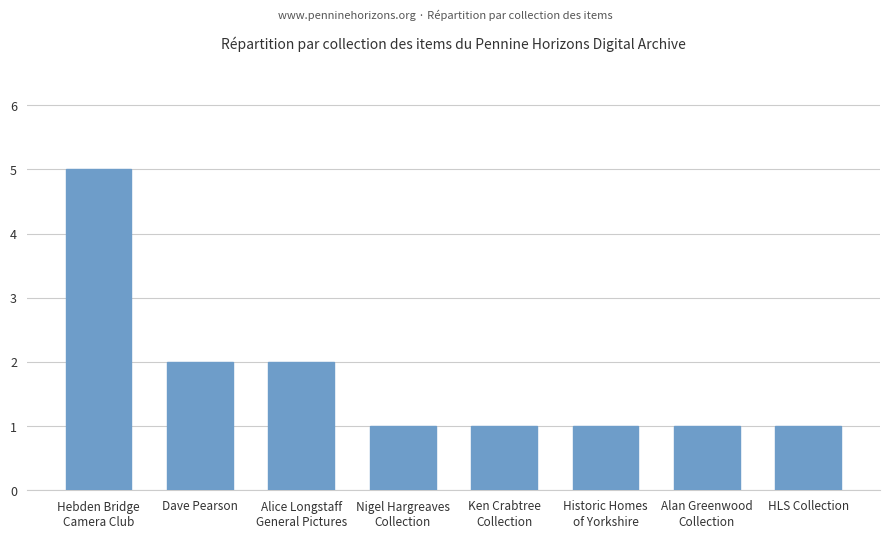

The value at Alan Greenwood
Collection is 1. True or false?

True